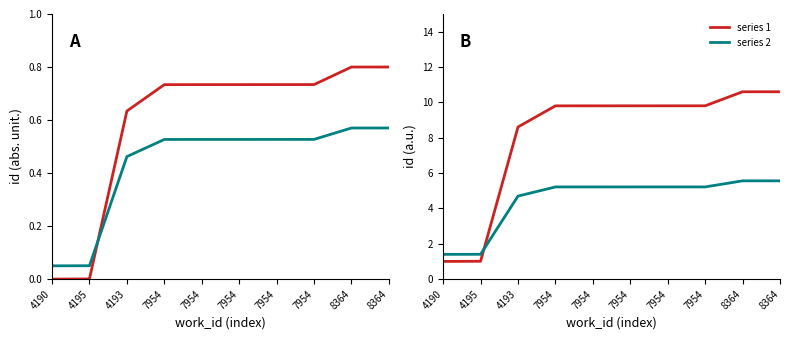

At which category is the sum across all series the highest?

8364